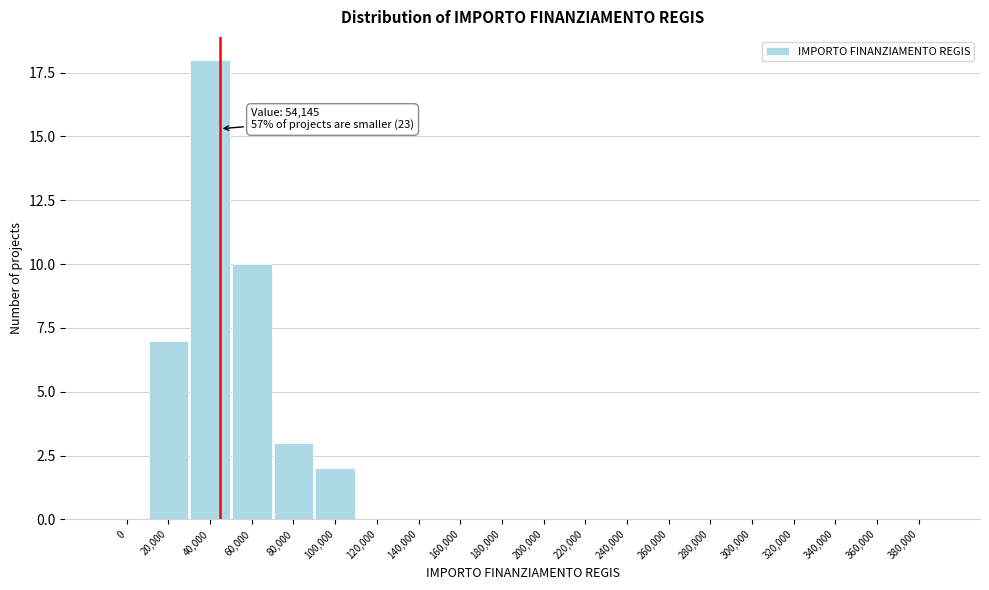

Reading left to right, transcribe all the data shown in this chart.

0=0	20,000=7	40,000=18	60,000=10	80,000=3	100,000=2	120,000=0	140,000=0	160,000=0	180,000=0	200,000=0	220,000=0	240,000=0	260,000=0	280,000=0	300,000=0	320,000=0	340,000=0	360,000=0	380,000=0